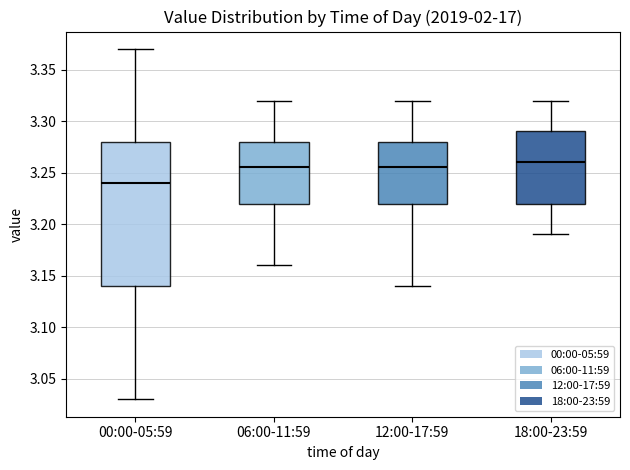

Where does the upper whisker of the box for 00:00-05:59 end on the y-axis? The values are not printed on the chart, so give them approximately, as read against the axis.

3.370